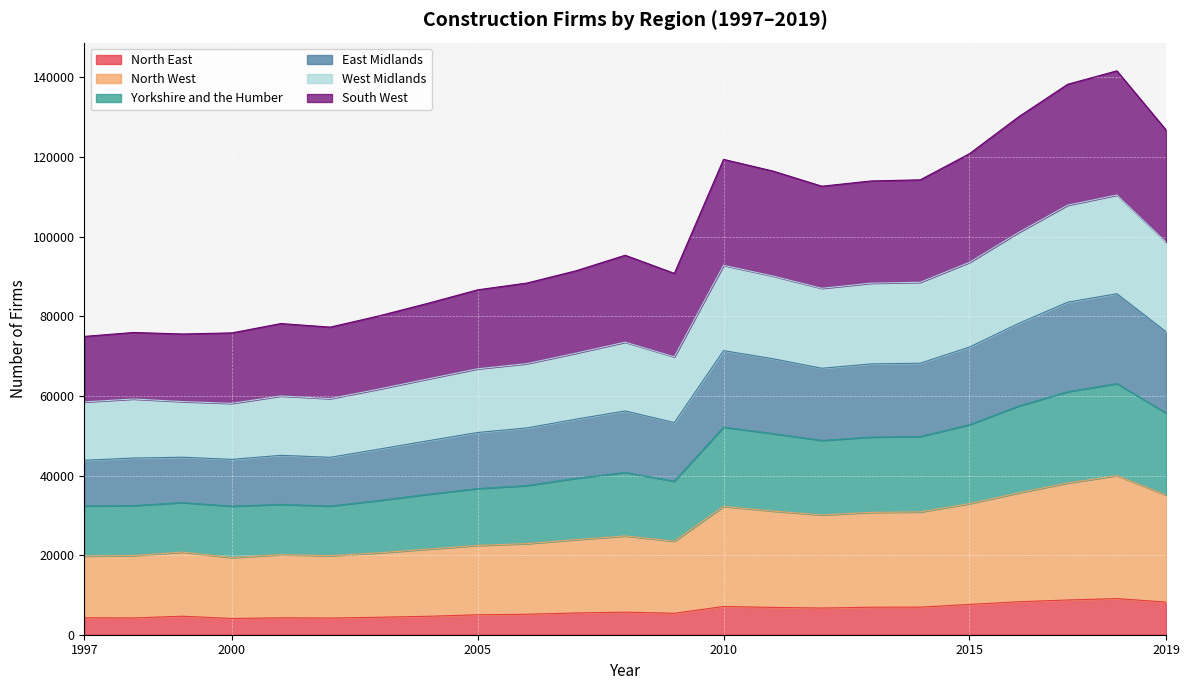

How many series are shown in this chart?

6